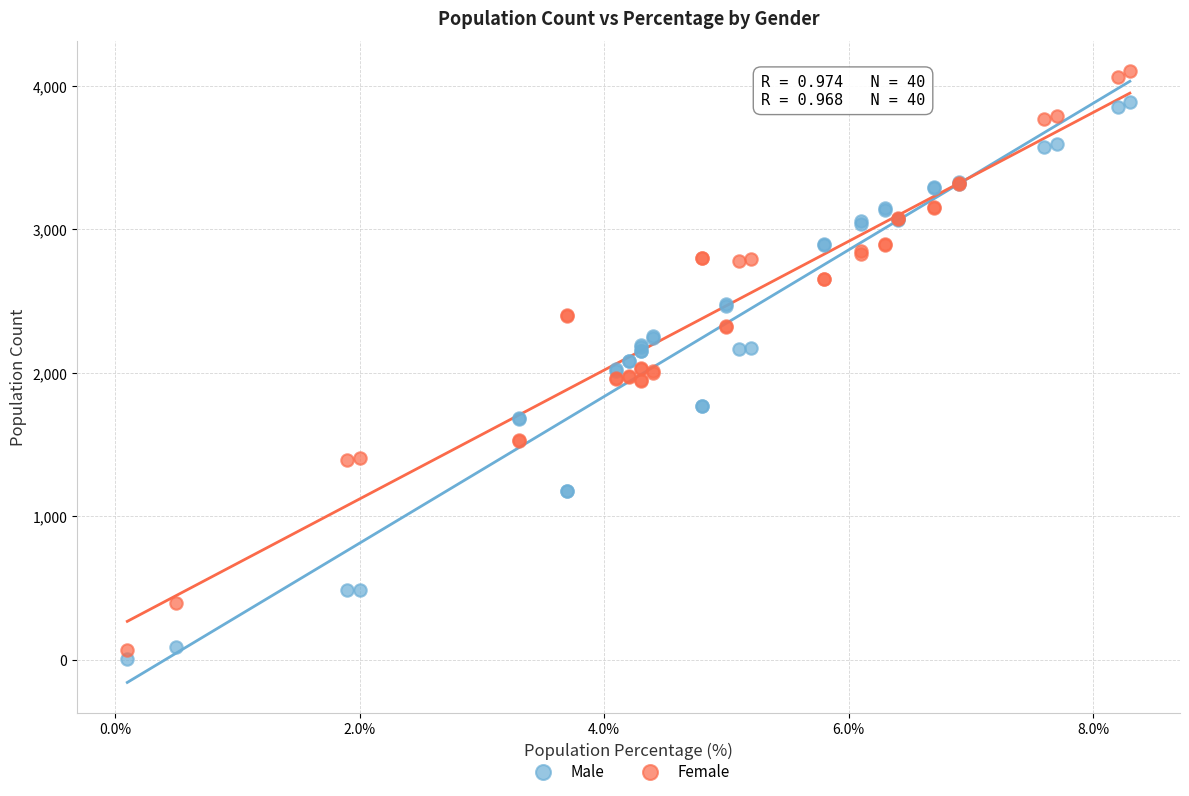

Which series has the largest Y range (max minus min)?

Female